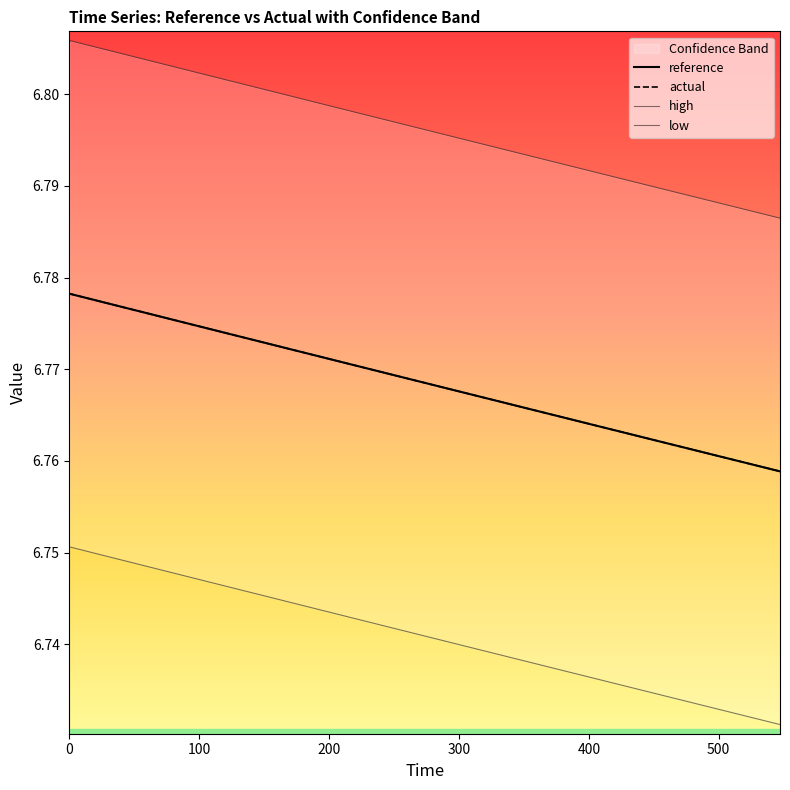

What is the sum of the high values at 15 and 12?

13.6